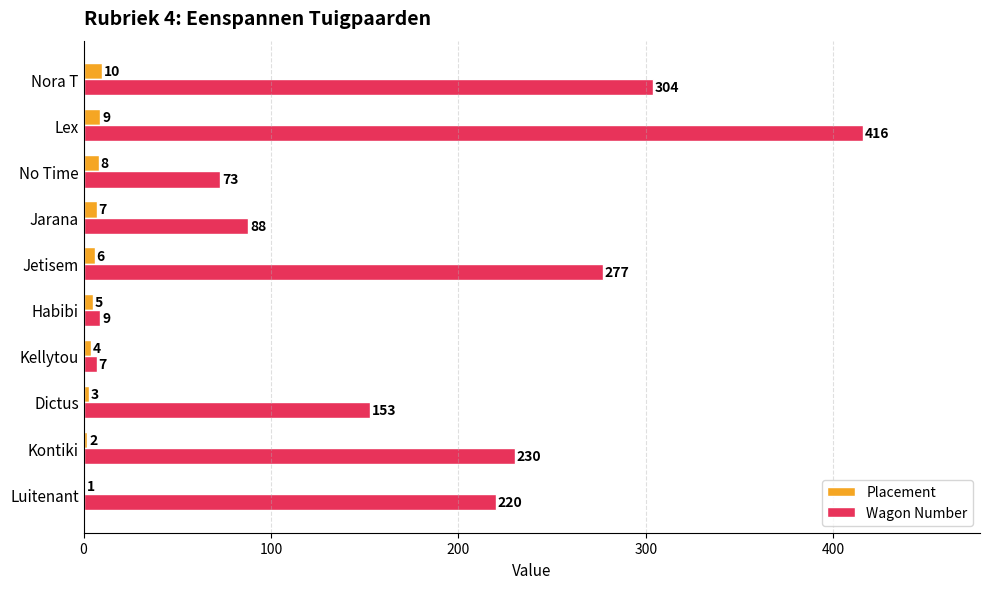

The Wagon Number series shows 87 at Dictus. True or false?

False